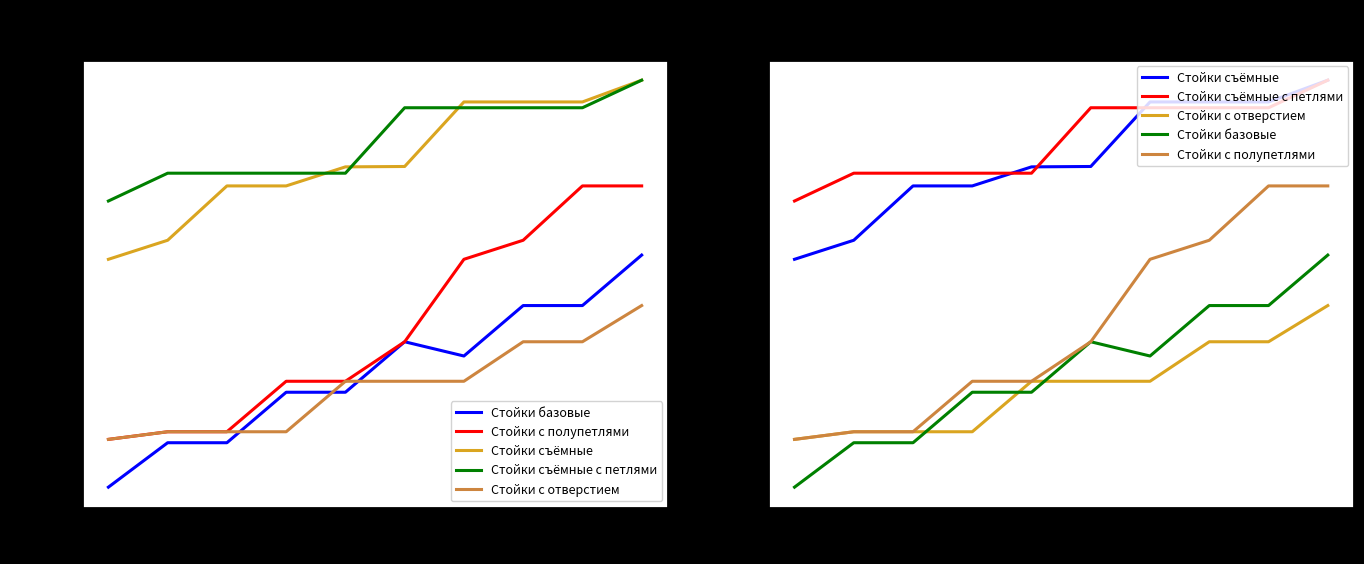

True or false: Стойки съёмные с петлями has a value of 17962.1 at 3.

False